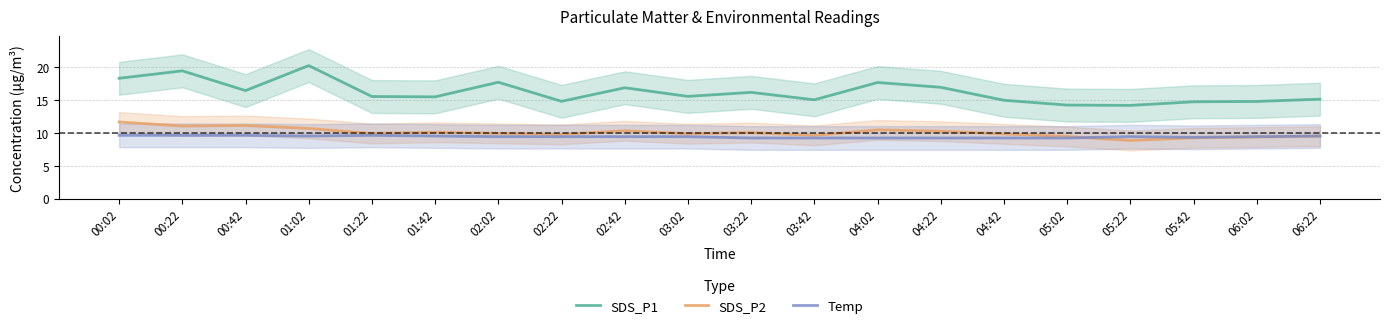

How many interior local valleys does the Temp series have?

2